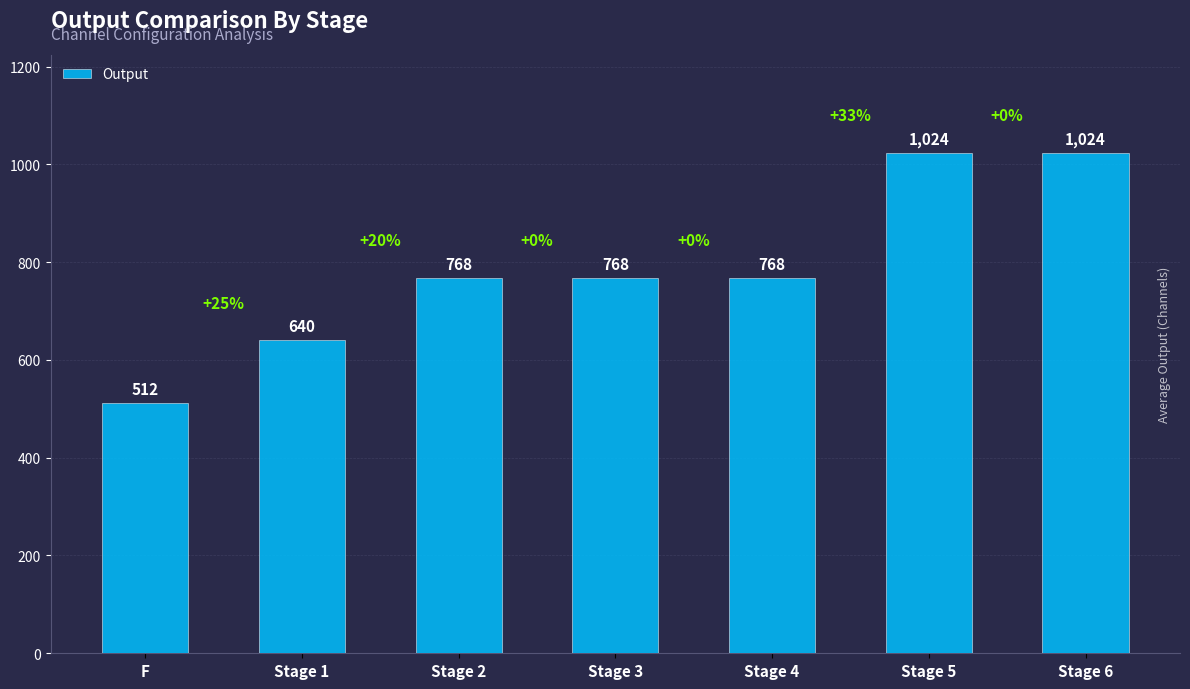

Reading left to right, what are all the values shown in this chart?

512	640	768	768	768	1024	1024